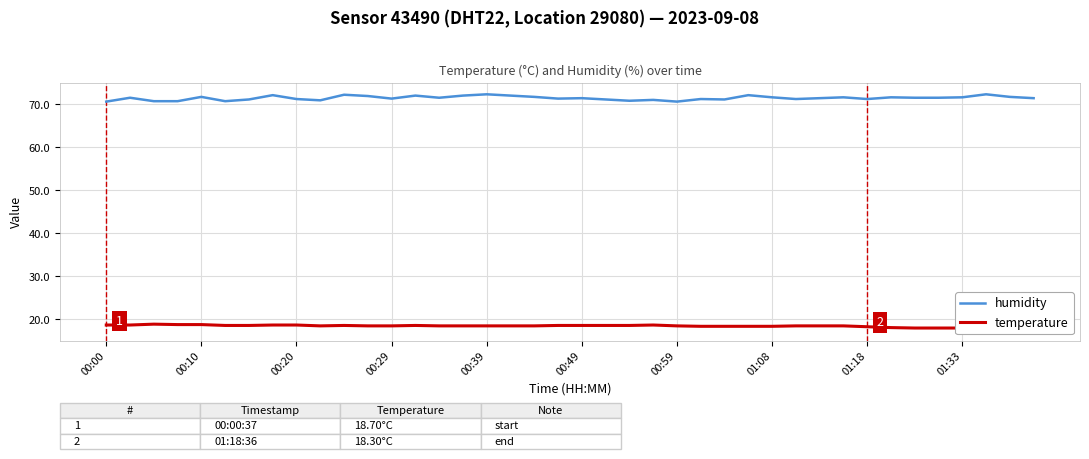

Reading right to left, what are all the values shown in this chart?

humidity: 71.4	71.7	72.3	71.6	71.5	71.5	71.6	71.2	71.6	71.4	71.2	71.6	72.1	71.1	71.2	70.6	71.0	70.8	71.1	71.4	71.3	71.7	72.0	72.3	72.0	71.5	72.0	71.3	71.9	72.2	70.9	71.2	72.1	71.1	70.7	71.7	70.7	70.7	71.5	70.6
temperature: 17.8	18.0	17.9	18.0	18.0	18.0	18.1	18.3	18.5	18.5	18.5	18.4	18.4	18.4	18.4	18.5	18.7	18.6	18.6	18.6	18.6	18.5	18.5	18.5	18.5	18.5	18.6	18.5	18.5	18.6	18.5	18.7	18.7	18.6	18.6	18.8	18.8	18.9	18.7	18.7